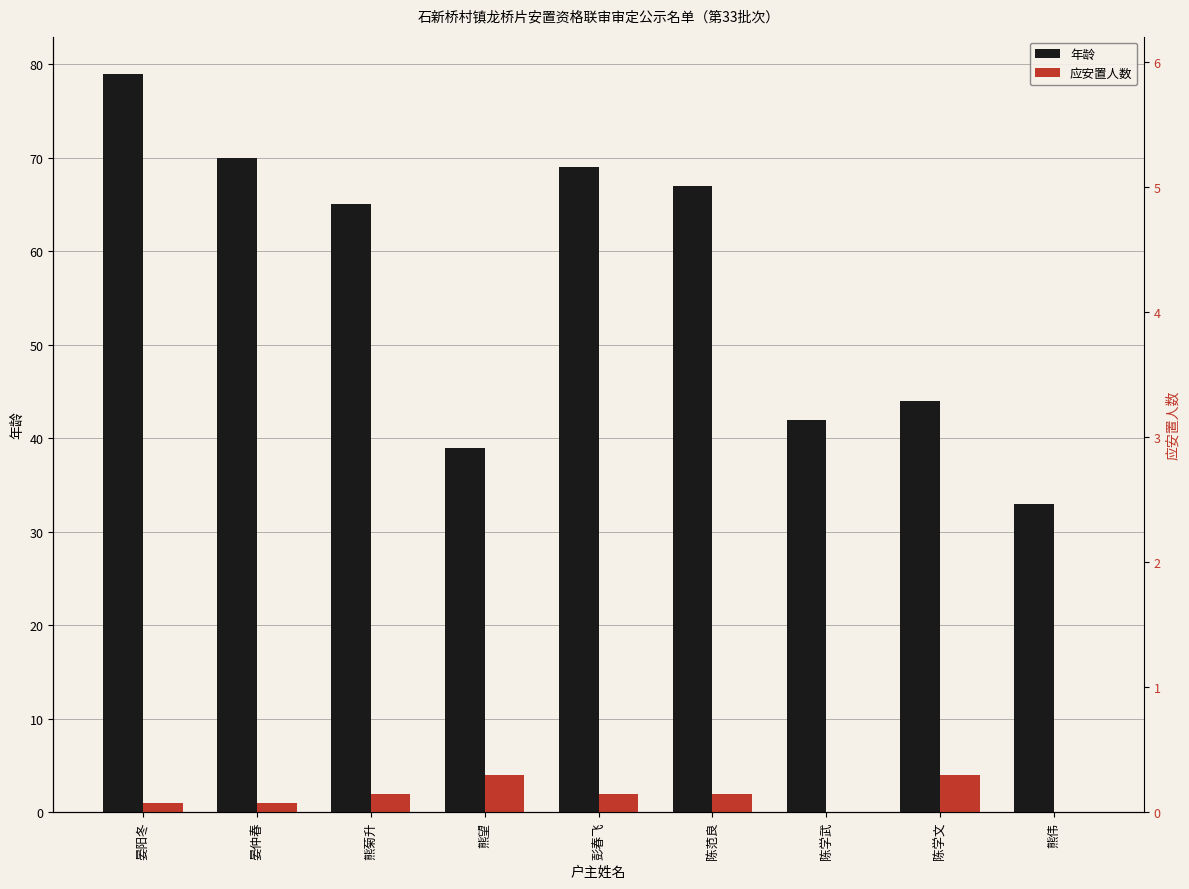

The value of 年龄 at 晏阳冬 is 79. True or false?

True